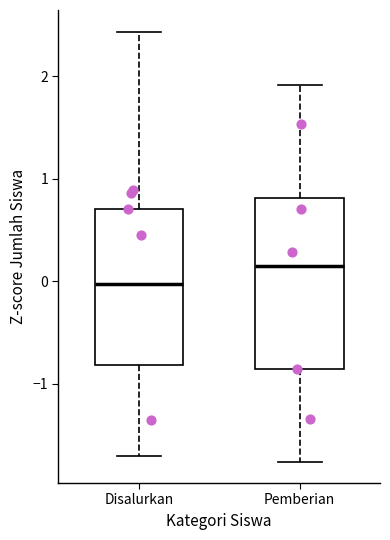

Where does the median line of the box for Disalurkan sit on the y-axis? The values are not printed on the chart, so give them approximately, as read against the axis.

0.0